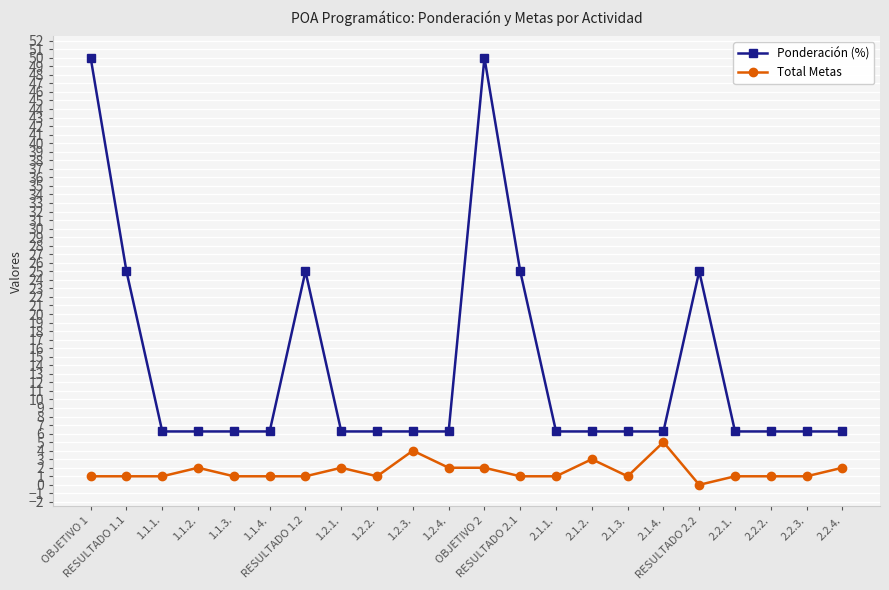

Rank the series at OBJETIVO 1 from highest to lowest value.

Ponderación (%), Total Metas